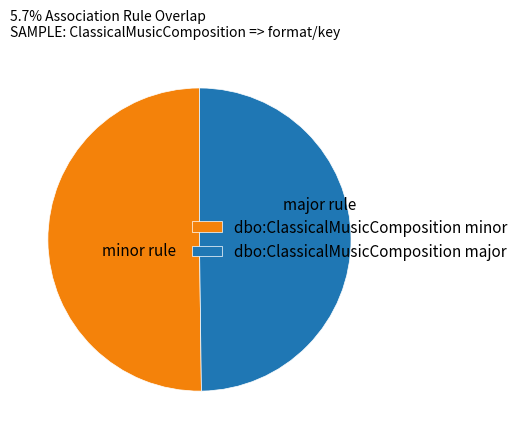

Is the sum of dbo:ClassicalMusicComposition major and dbo:ClassicalMusicComposition minor greater than half?

Yes